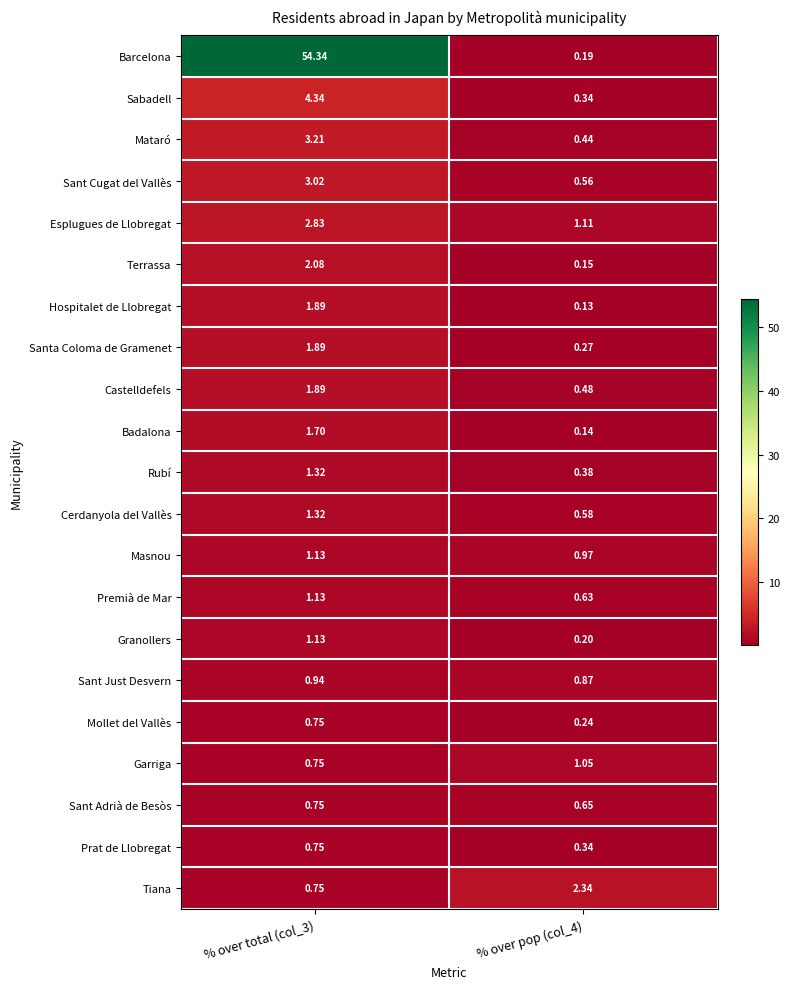

At which category is the sum across all series the highest?

% over total (col_3)